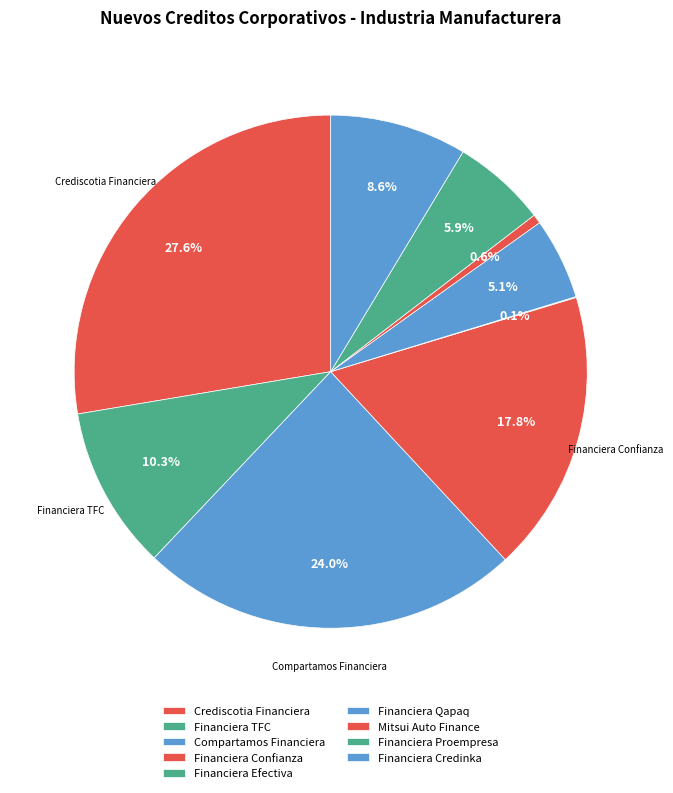

How many segments does this pie chart have?

9